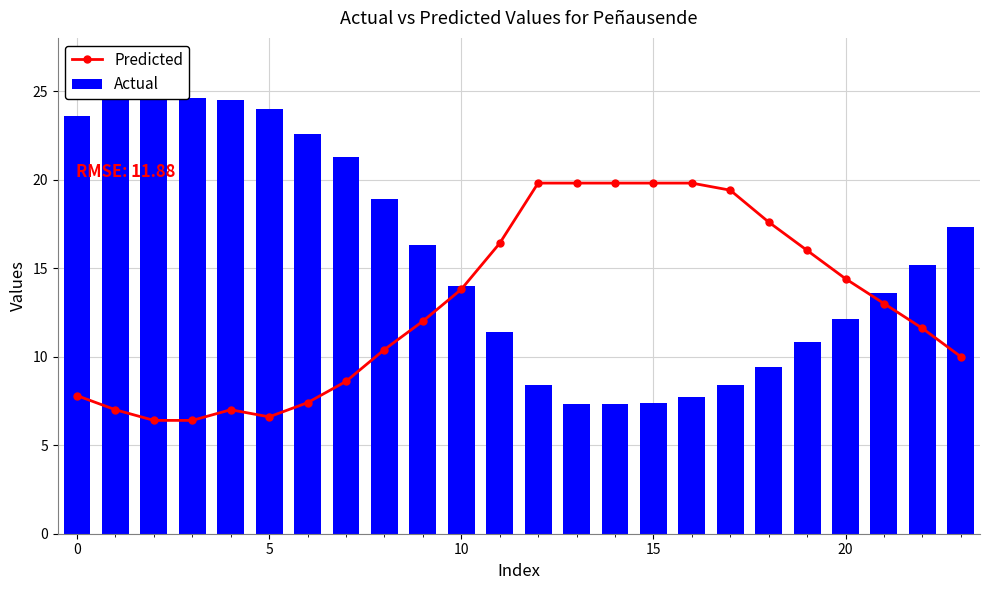

Reading left to right, extract all data points from this chart.

Predicted: 7.8	7.0	6.4	6.4	7.0	6.6	7.4	8.6	10.4	12.0	13.8	16.4	19.8	19.8	19.8	19.8	19.8	19.4	17.6	16.0	14.4	13.0	11.6	10.0
Actual: 23.6	24.6	25.1	24.6	24.5	24.0	22.6	21.3	18.9	16.3	14.0	11.4	8.4	7.3	7.3	7.4	7.7	8.4	9.4	10.8	12.1	13.6	15.2	17.3